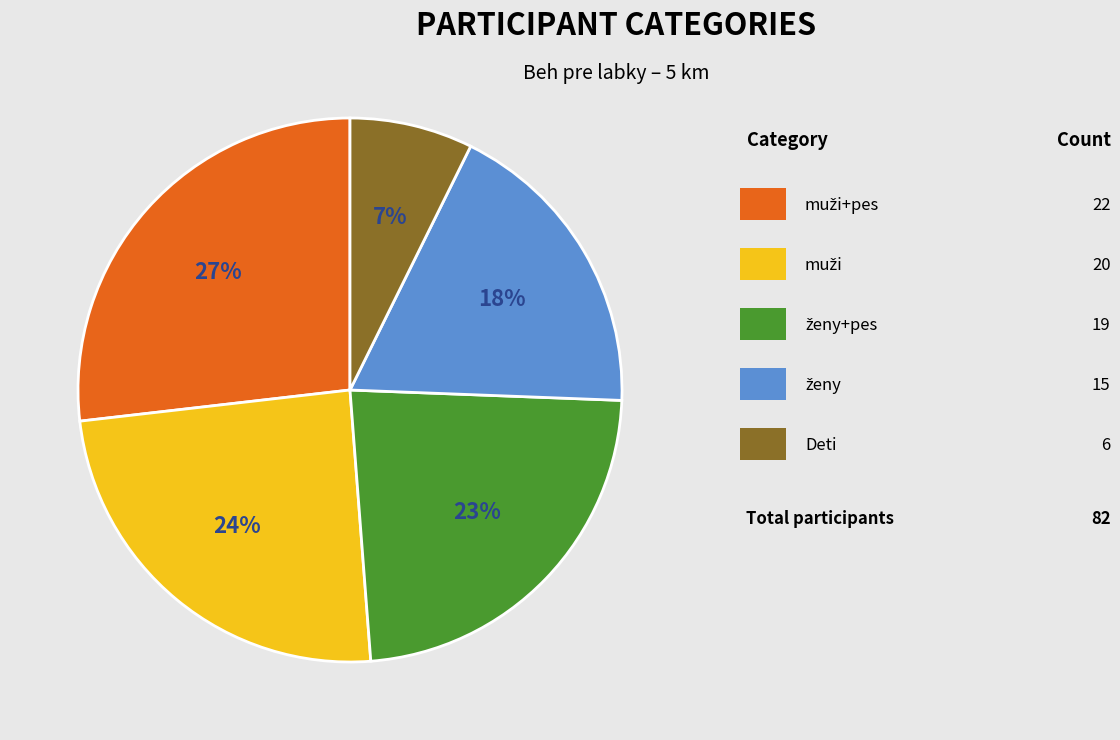

Is there a majority slice in this chart?

No